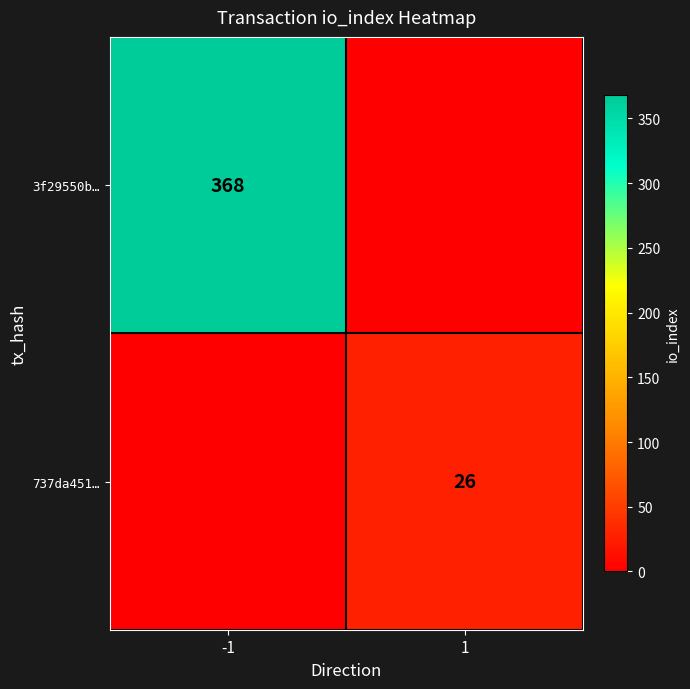

The 737da451… series shows 17 at 1. True or false?

False